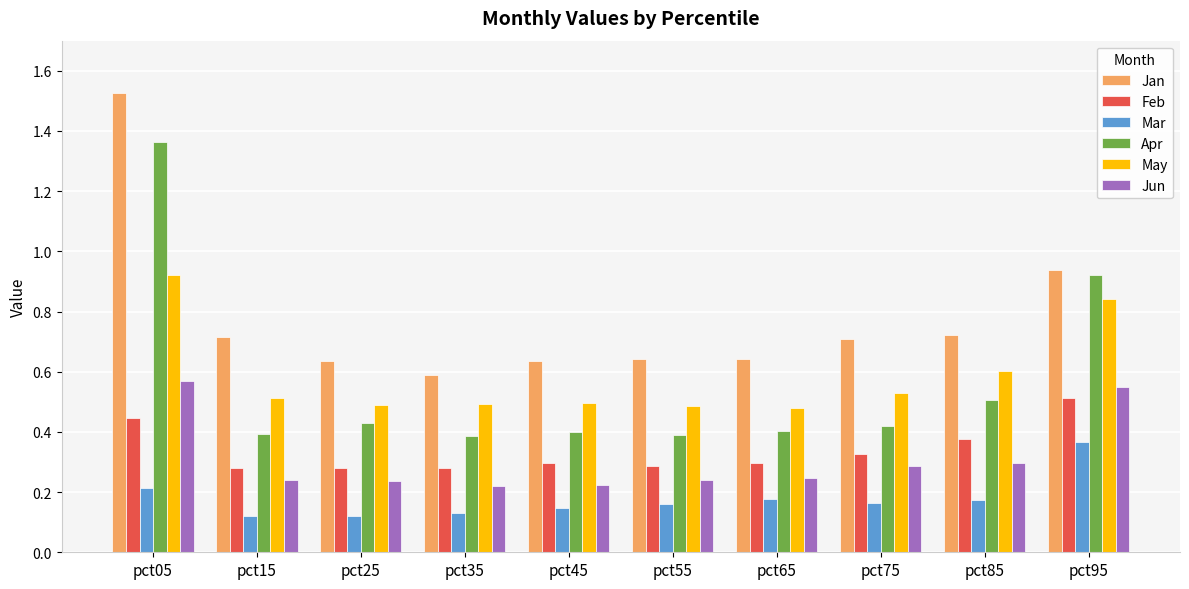

Which category has the highest value across all series?

pct05